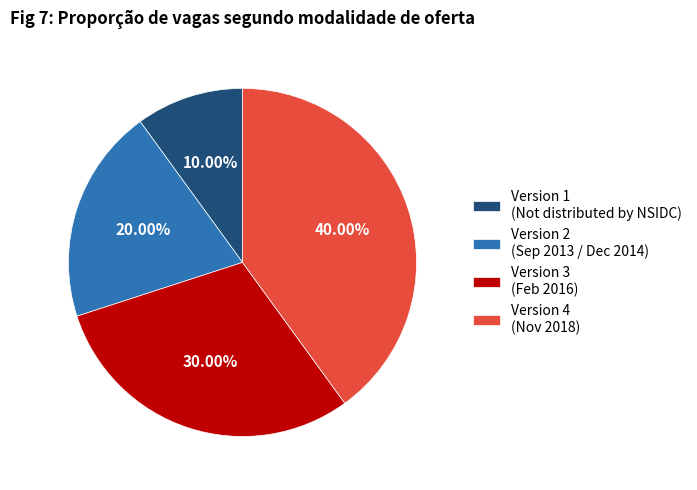

To the nearest percent, what portion does Version 2 represent?

20%